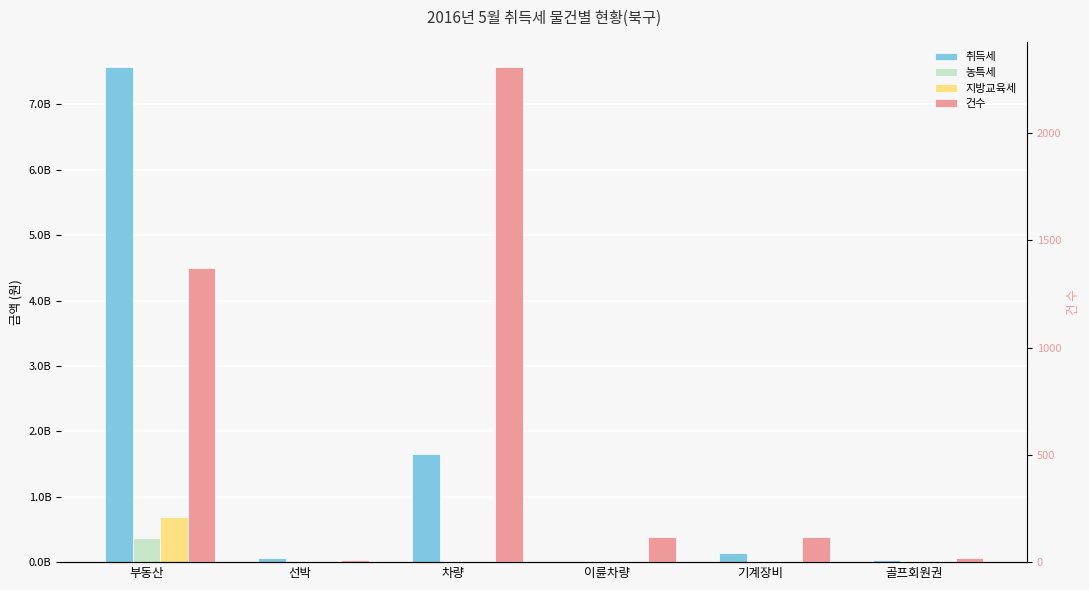

At which label does 지방교육세 first exceed 167230?

부동산